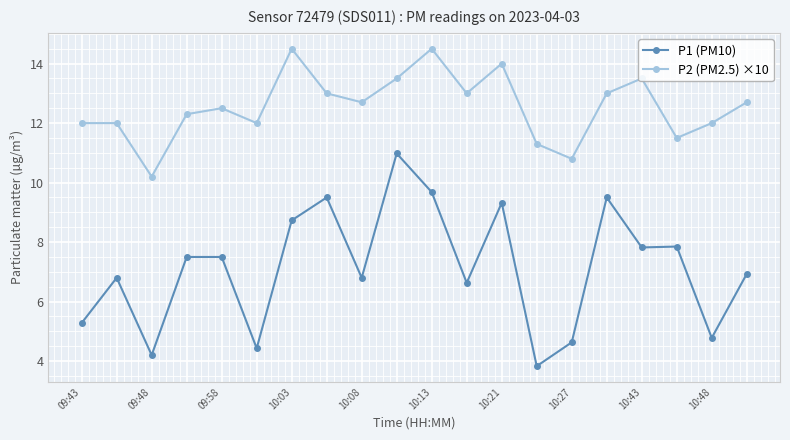

True or false: P1 (PM10) and P2 (PM2.5) ×10 cross at least once.

False